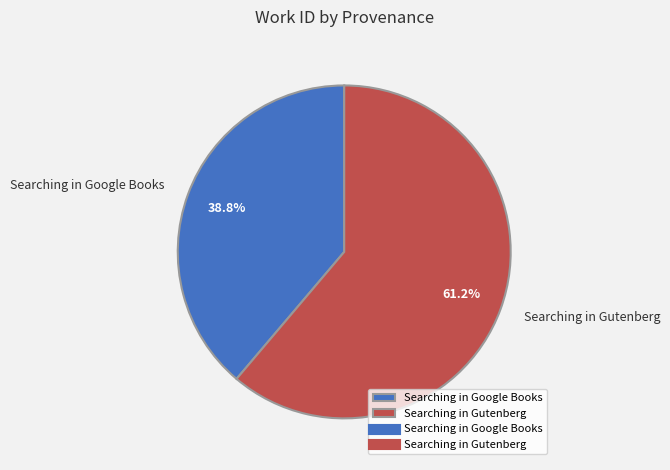

Count the number of slices in the pie.

2